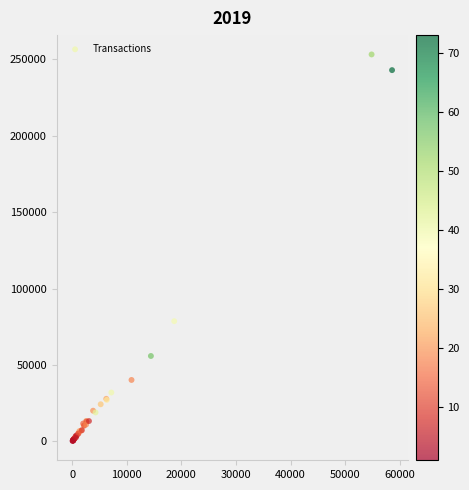

What Y value in the scatter plot is closest to 126793?

78704